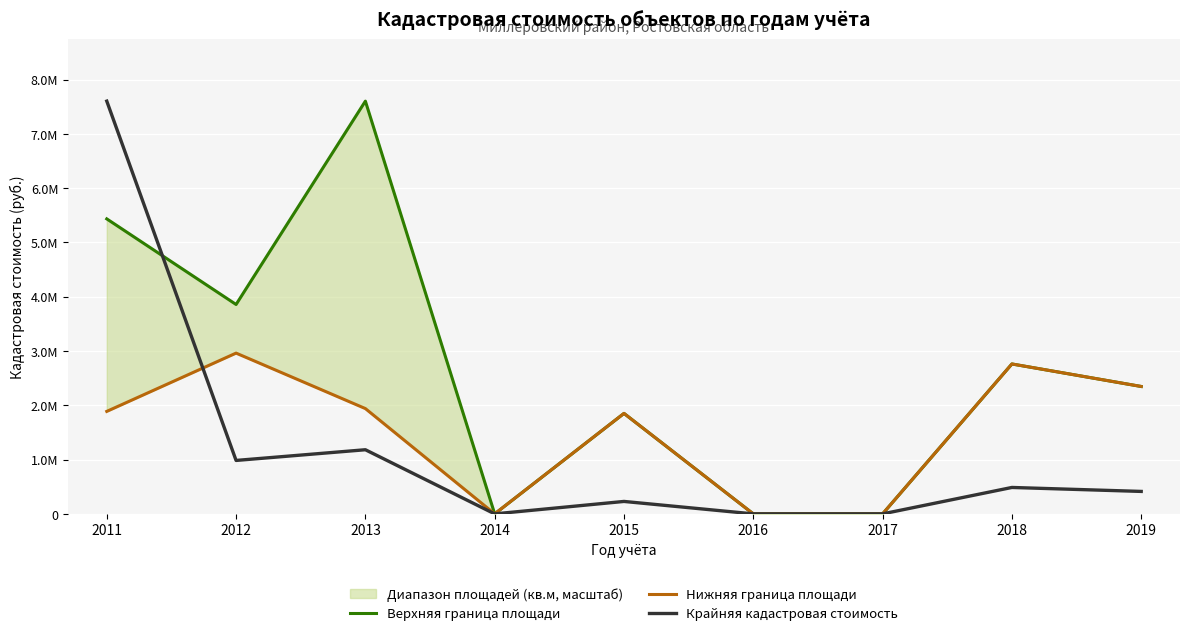

Reading left to right, transcribe all the data shown in this chart.

Верхняя граница площади: 2011=5434410.0	2012=3857394.5	2013=7603731.7	2014=0.0	2015=1850957.1	2016=0.0	2017=0.0	2018=2761628.0	2019=2347013.6
Нижняя граница площади: 2011=1887976.2	2012=2961531.3	2013=1939803.0	2014=0.0	2015=1850957.1	2016=0.0	2017=0.0	2018=2761628.0	2019=2347013.6
Крайняя кадастровая стоимость: 2011=7603731.7	2012=984371.8	2013=1181505.1	2014=0.0	2015=229151.5	2016=0.0	2017=0.0	2018=486649.7	2019=413587.0